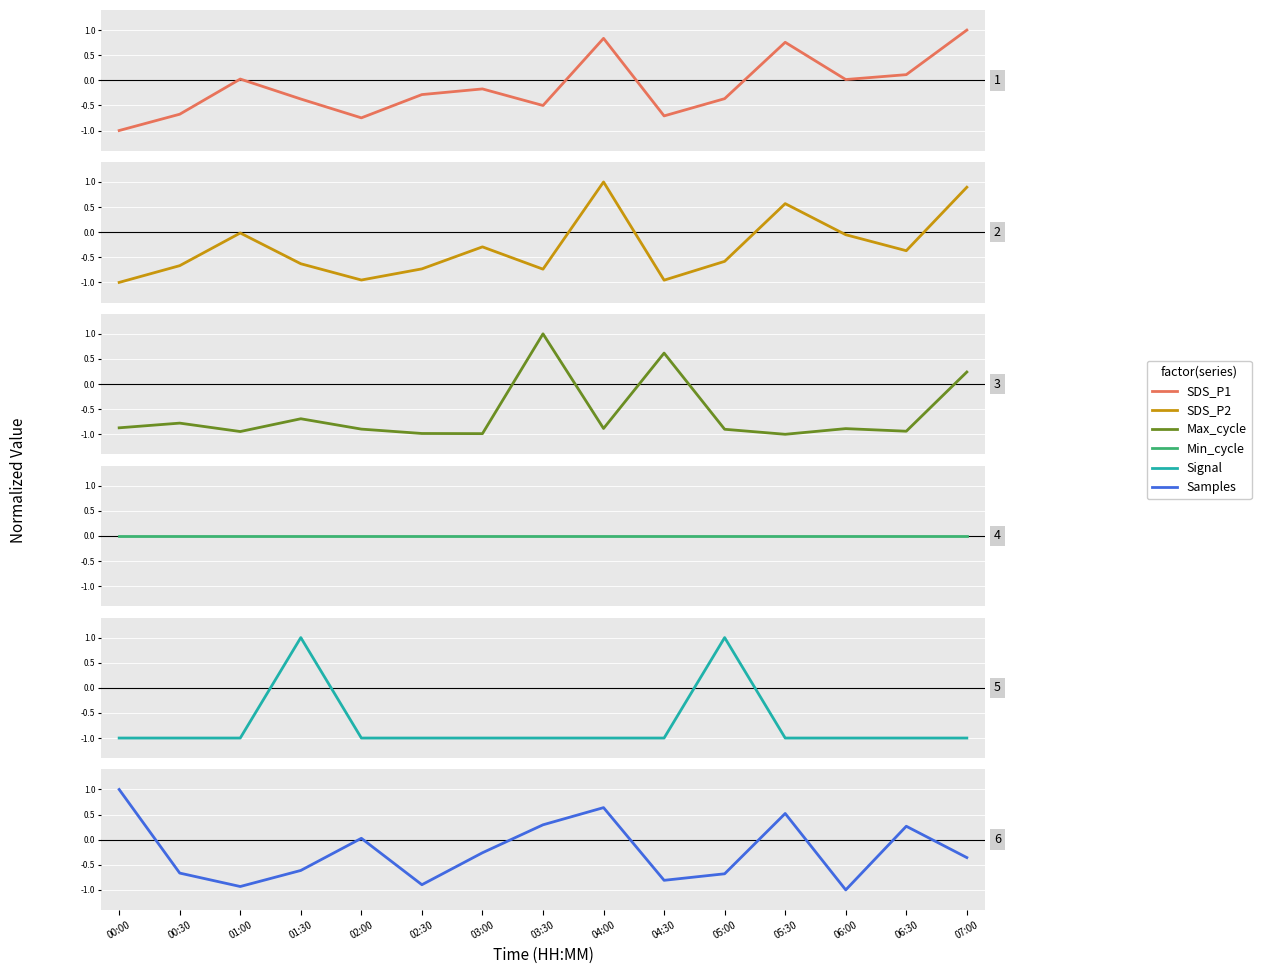

Between 02:30 and 06:30, which series saw the biggest shift?

Samples